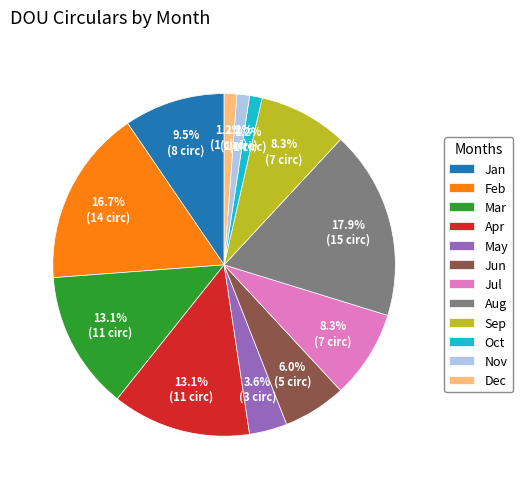

What is the ratio of the value at Mar to the value at Jul?

1.6